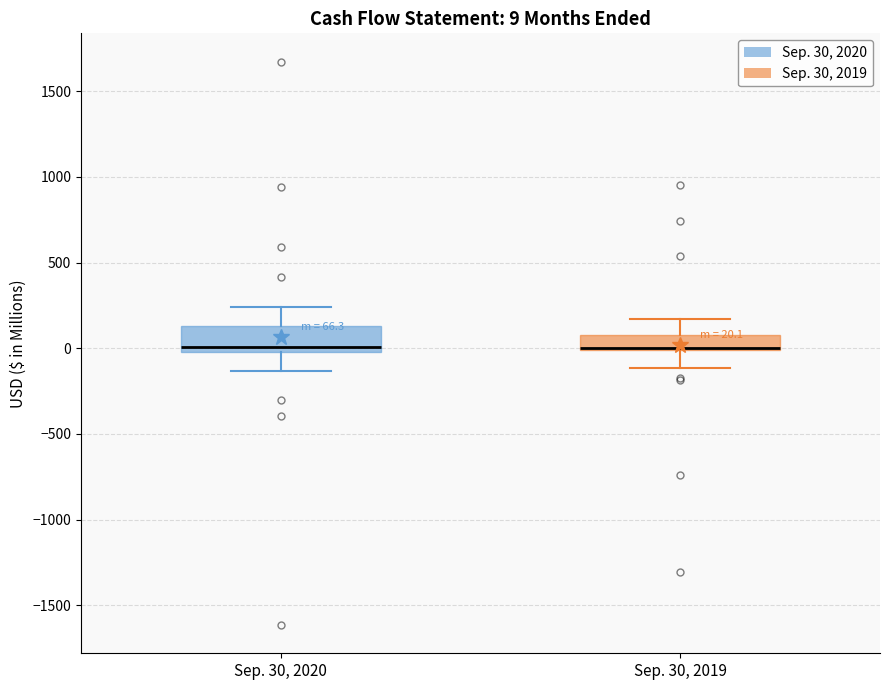

Which box is the tallest, from its lower edge to its upper edge?

Sep. 30, 2020